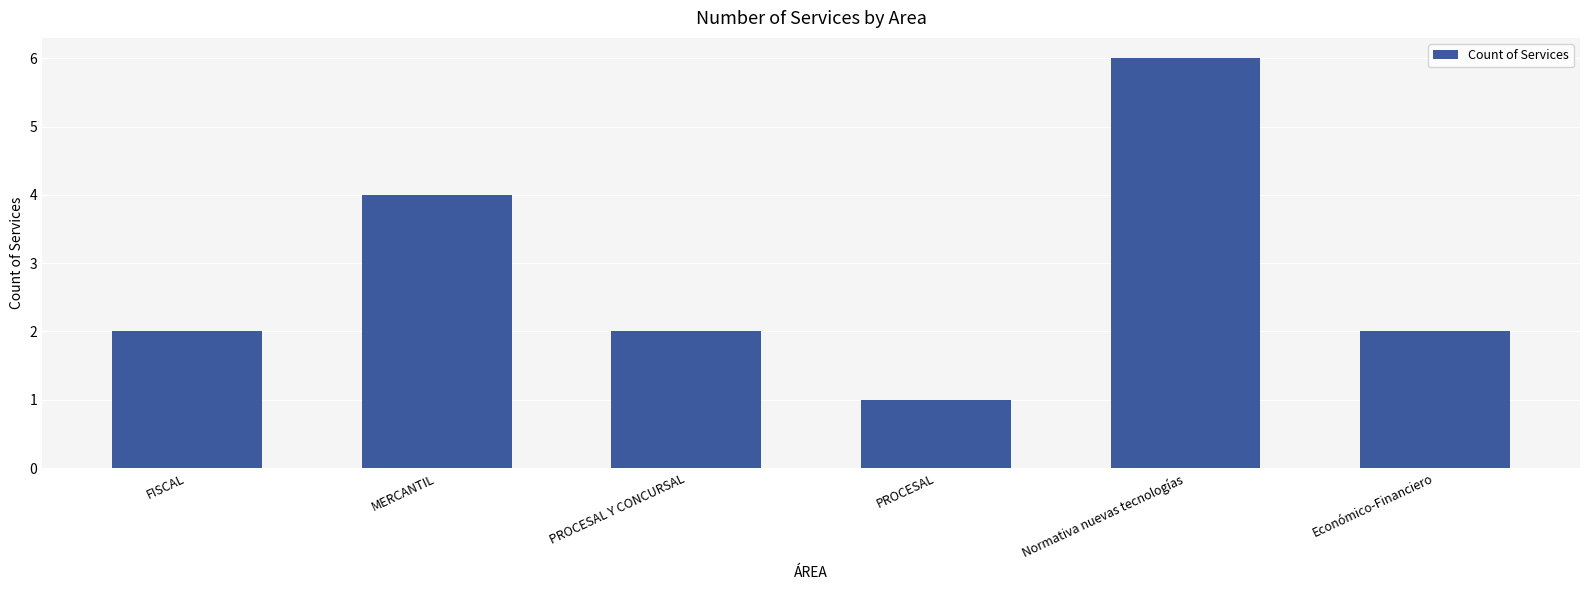

Count the number of categories in the chart.

6